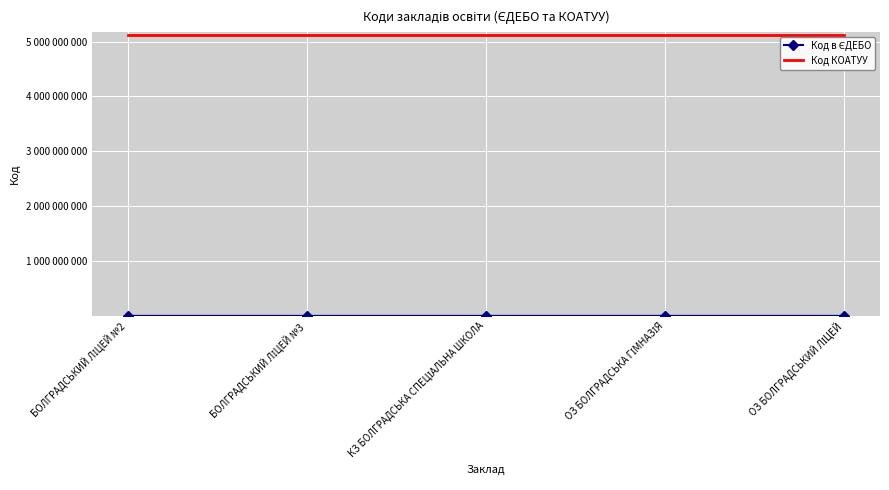

At which label is Код КОАТУУ closest to 5121410100?

БОЛГРАДСЬКИЙ ЛІЦЕЙ №2